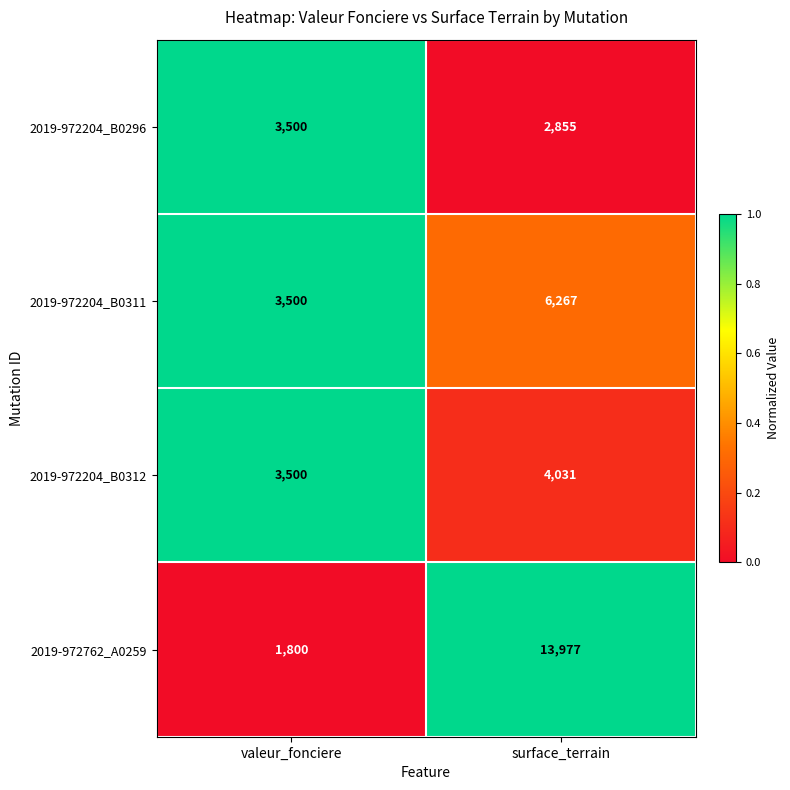

What is the sum of all 2019-972204_B0296 values?

6355